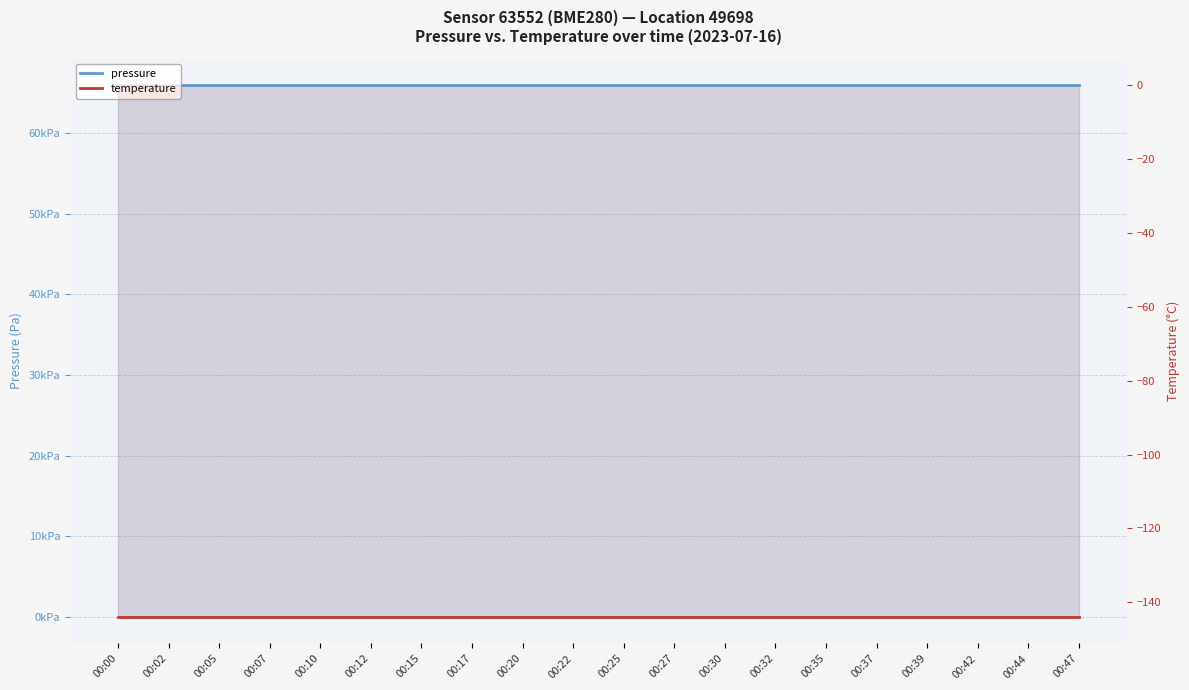

Which category has the lowest value across all series?

00:00